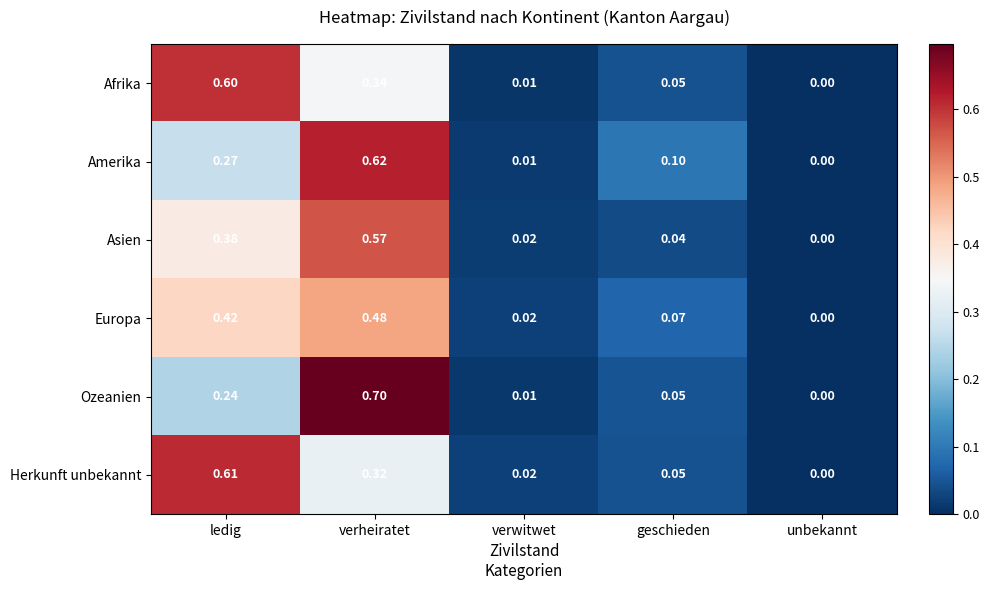

Which series has the largest range (max minus min)?

Ozeanien